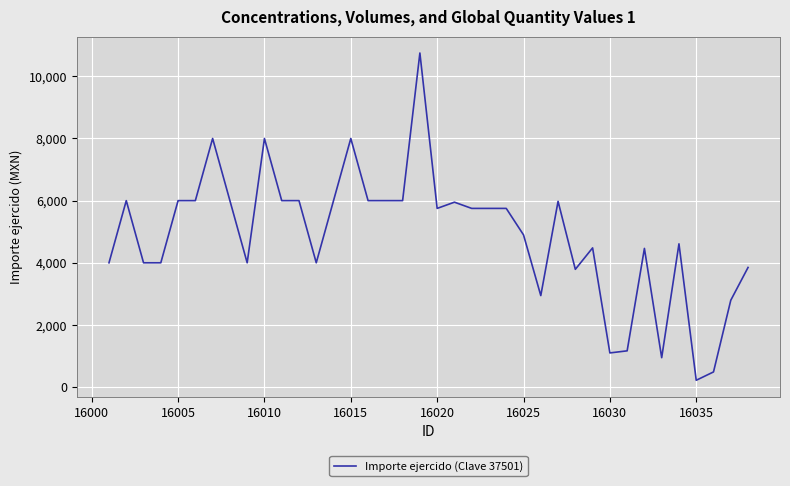

Does the chart have visible grid lines?

Yes